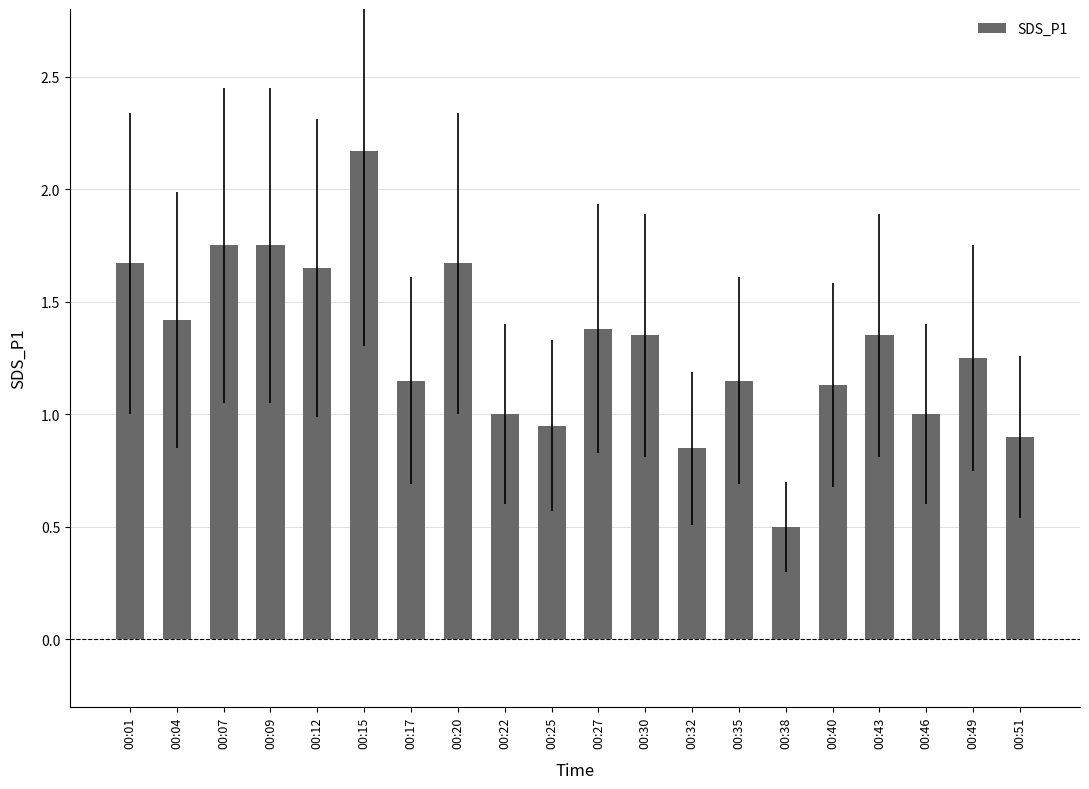

What is the average value?

1.3